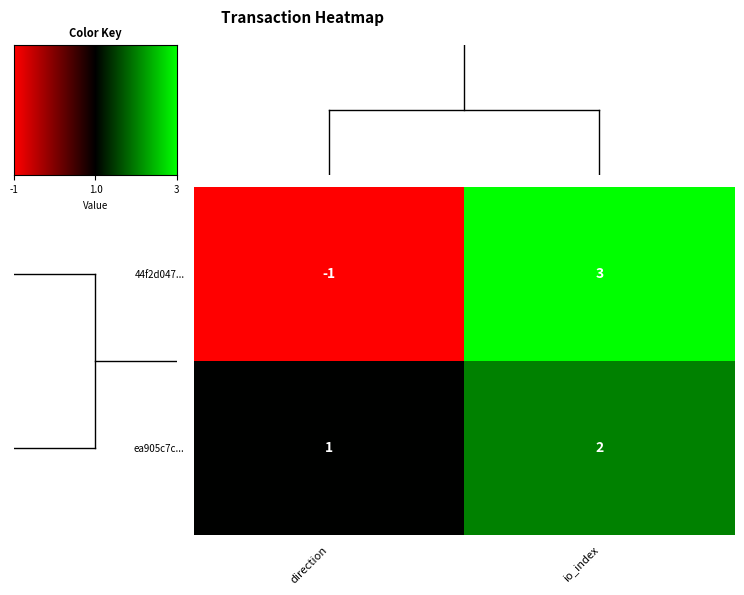

Where is ea905c7c... nearest to the value 1?

direction